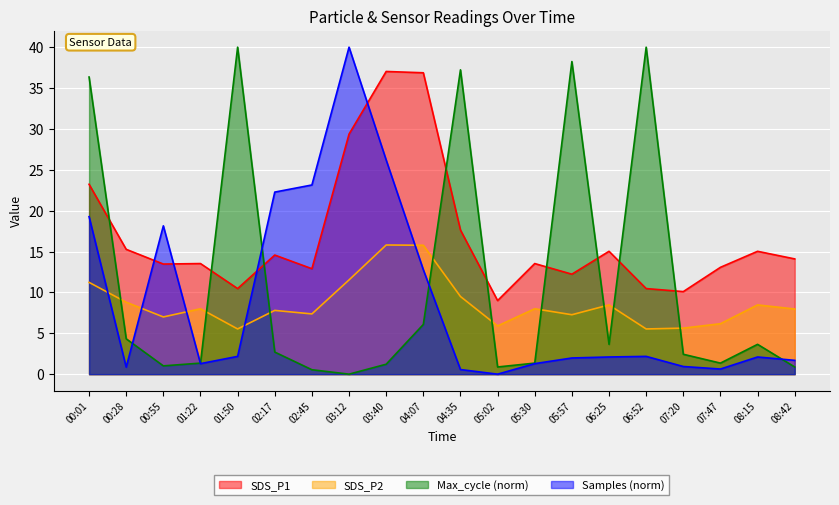

What is the sum of all Samples values?

179.6